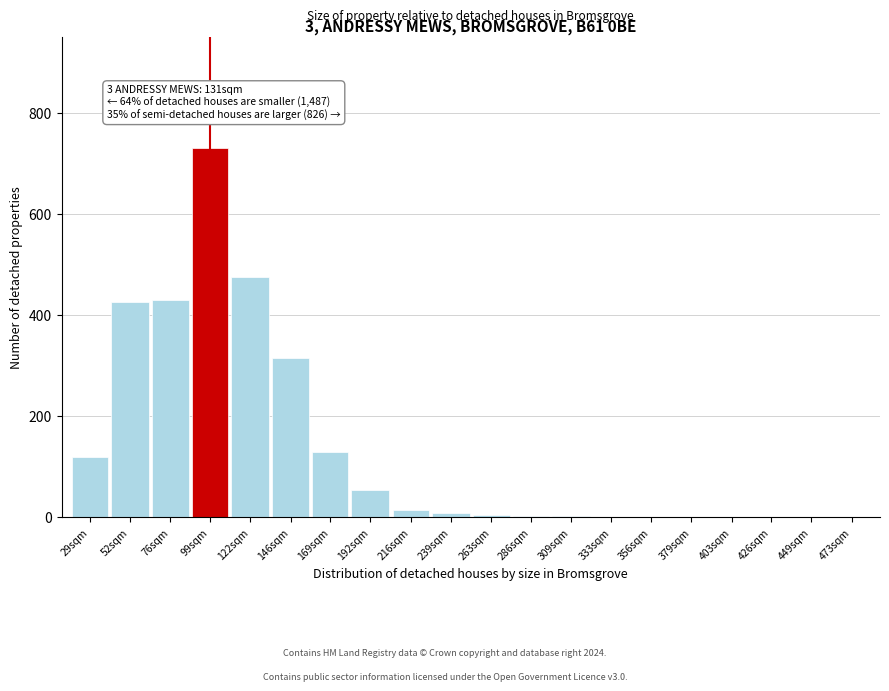

Between 29sqm and 99sqm, which is larger?

99sqm